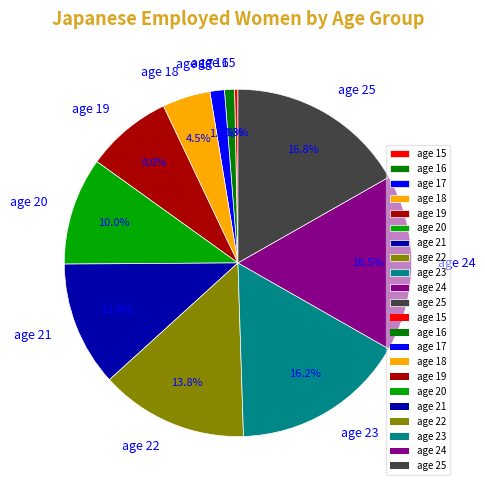

How many slices are in this pie chart?

11